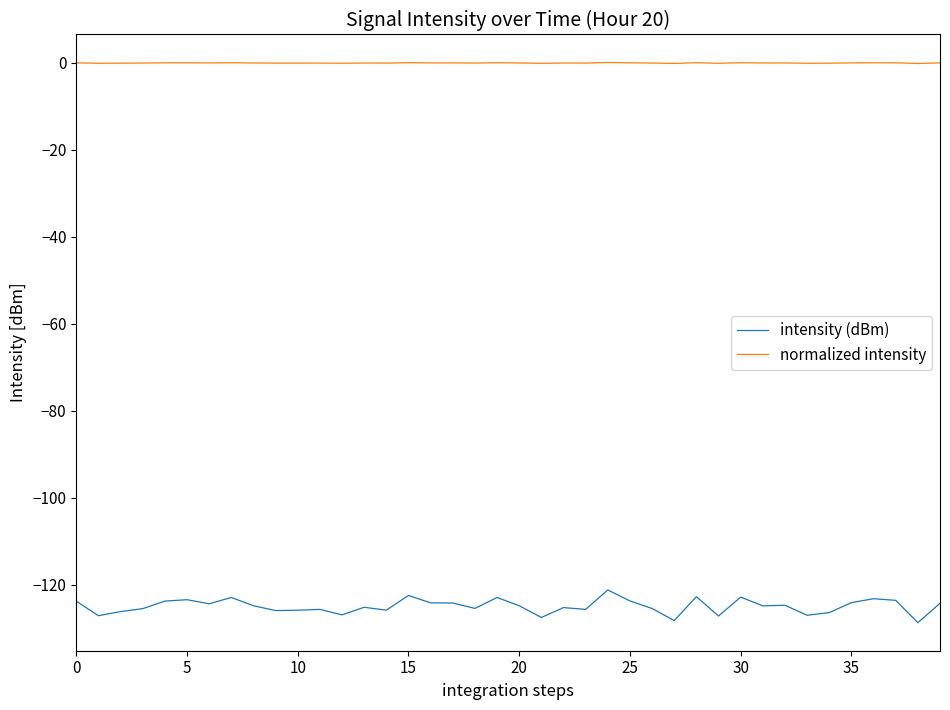

Which series has the widest spread of values?

intensity (dBm)